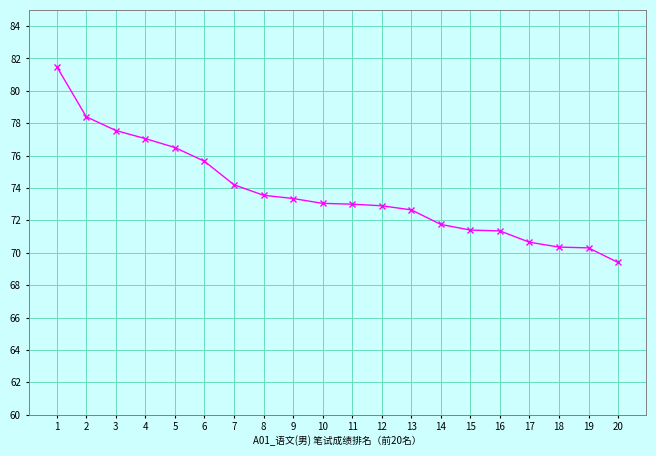

What is the difference between the maximum and minimum values?

12.1